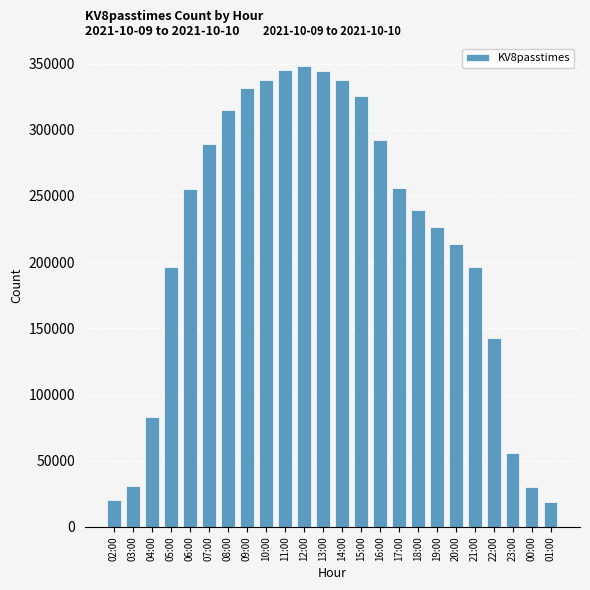

What is the ratio of the value at 03:00 to the value at 20:00?

0.1